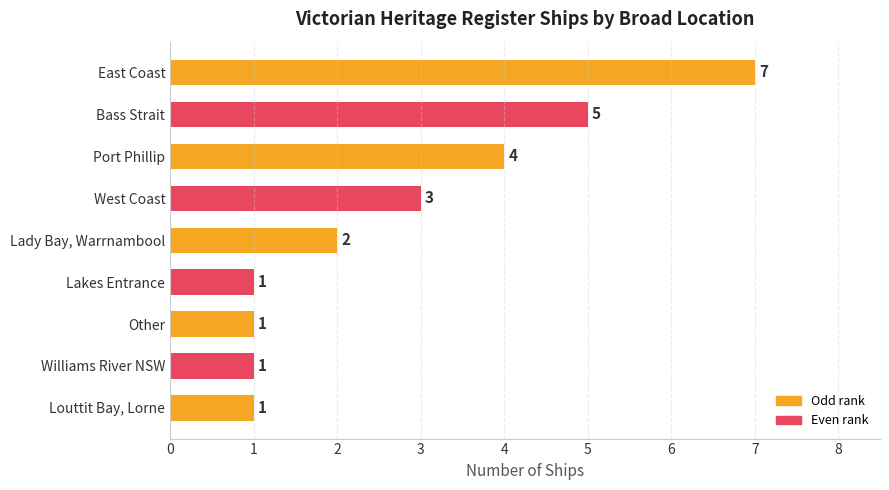

True or false: the data shows 3 at Lady Bay, Warrnambool.

False